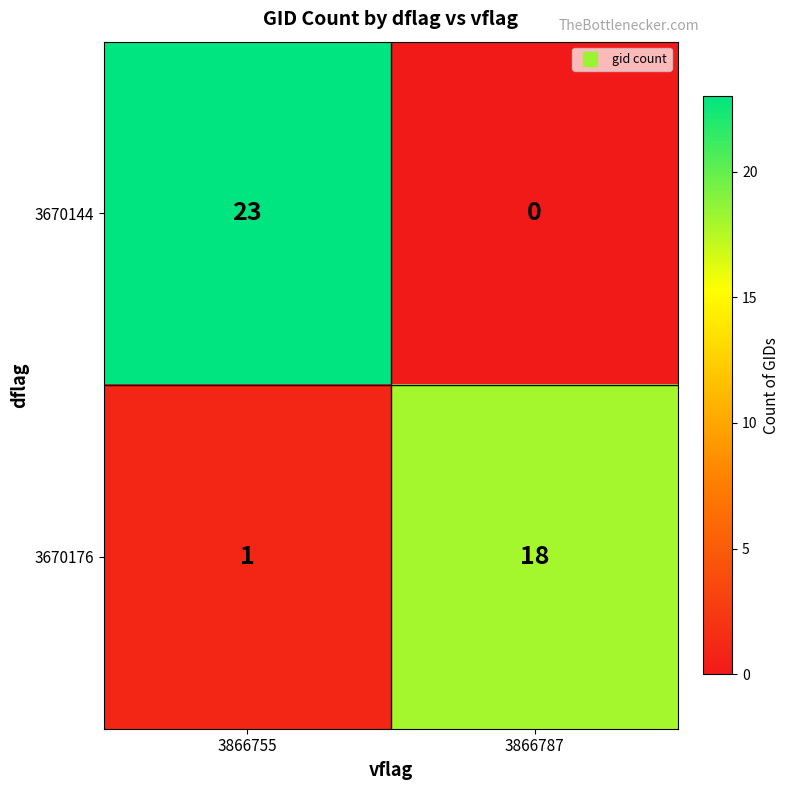

Read the 3670176 value at 3866787, to the nearest 5.

20